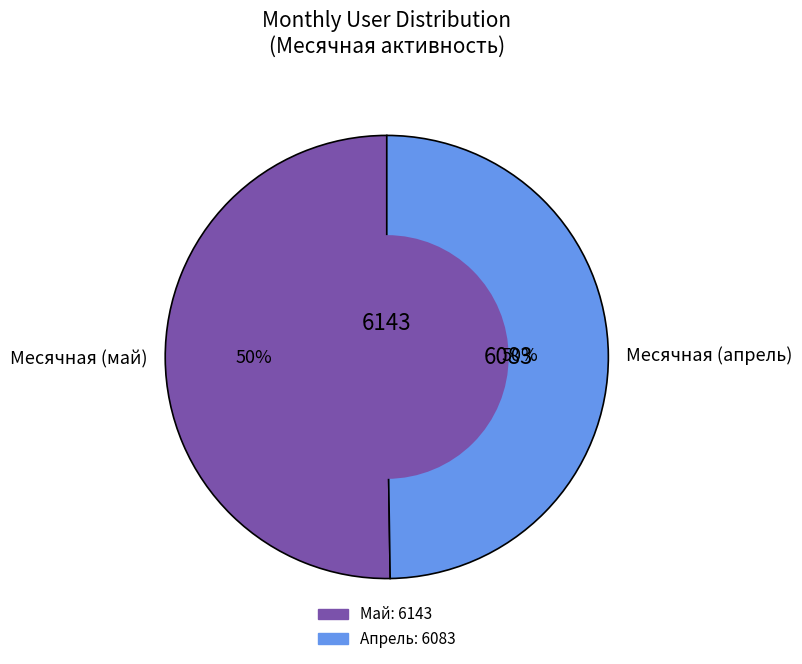

Combined, do Месячная (апрель) and Месячная (май) account for over 50%?

Yes